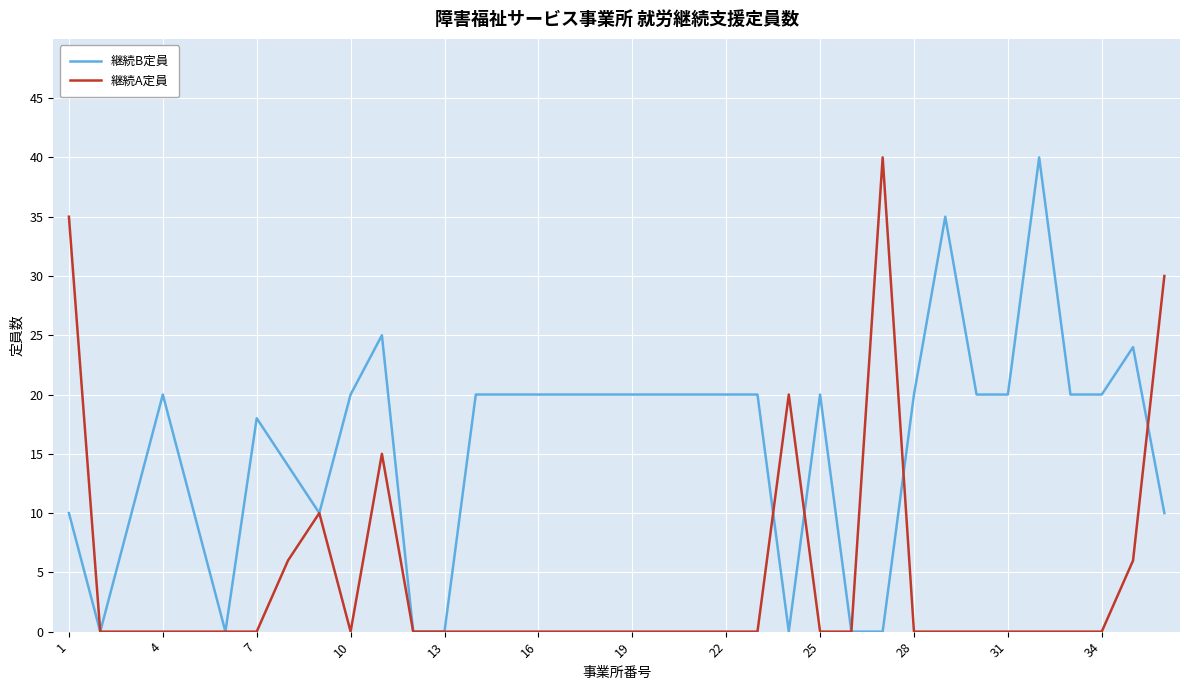

What are all the series names shown in the legend?

継続B定員, 継続A定員